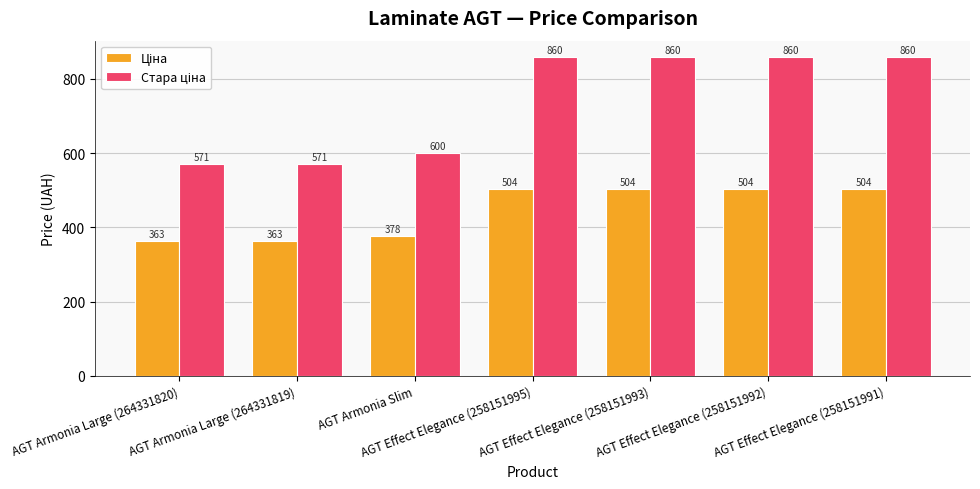

At how many categories does at least one series exceed 850?

4